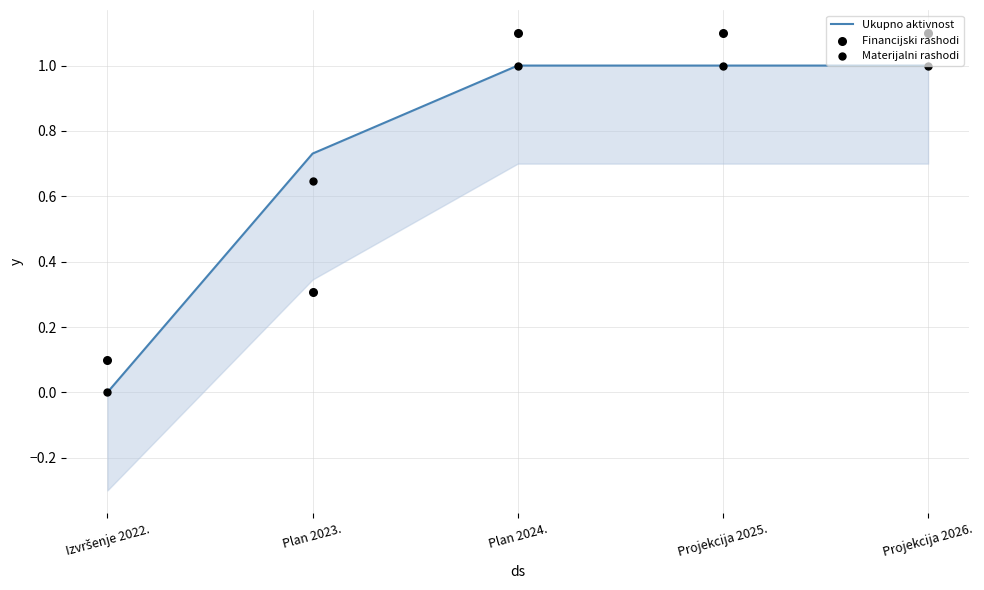

Which series contains the lowest Y value?

Ukupno aktivnost